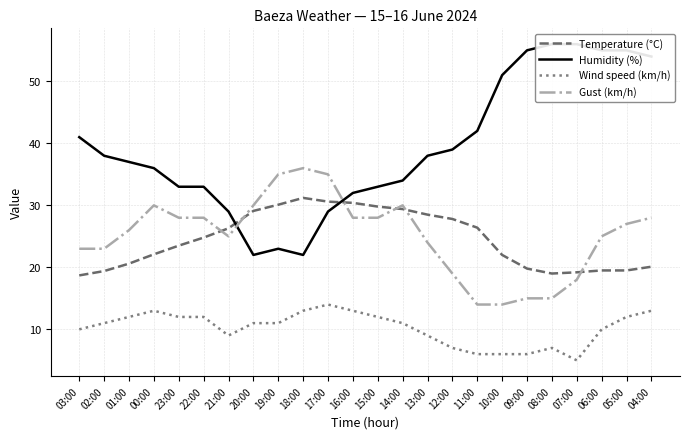

In Temperature (°C), how many points are higher than both neighbors (excluding endpoints)?

1